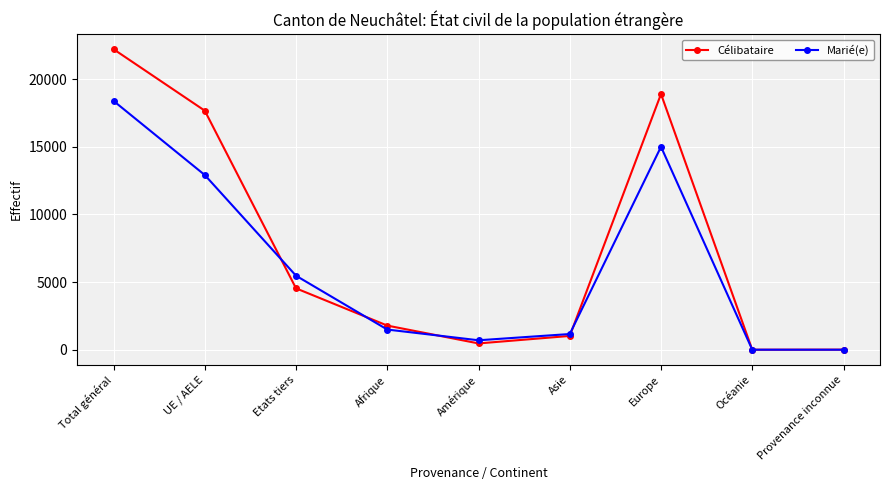

How many interior local peaks does the Marié(e) series have?

1